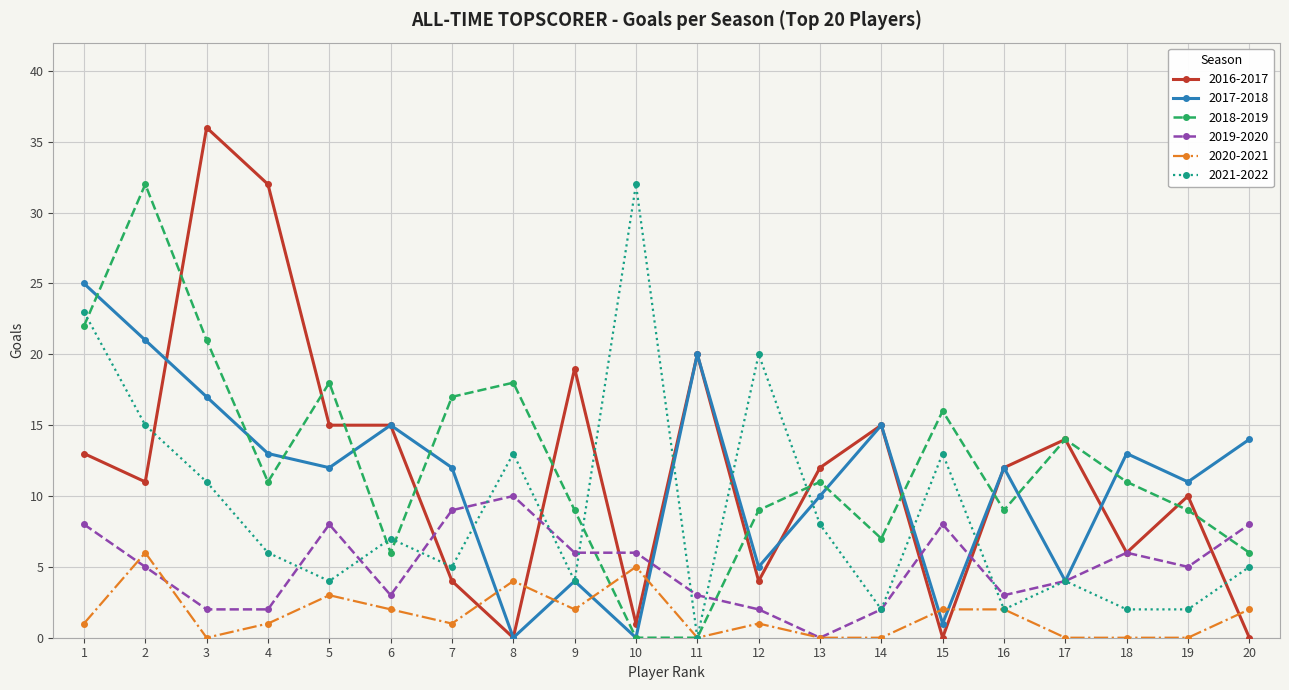

How many distinct data groups are displayed?

6